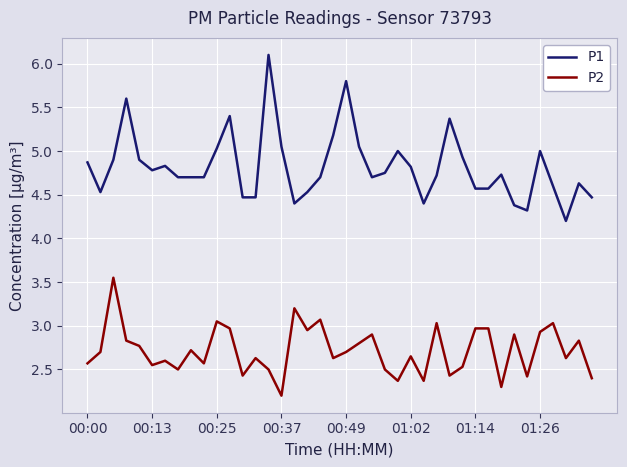

List the series in order of their overall mean, lowest first.

P2, P1